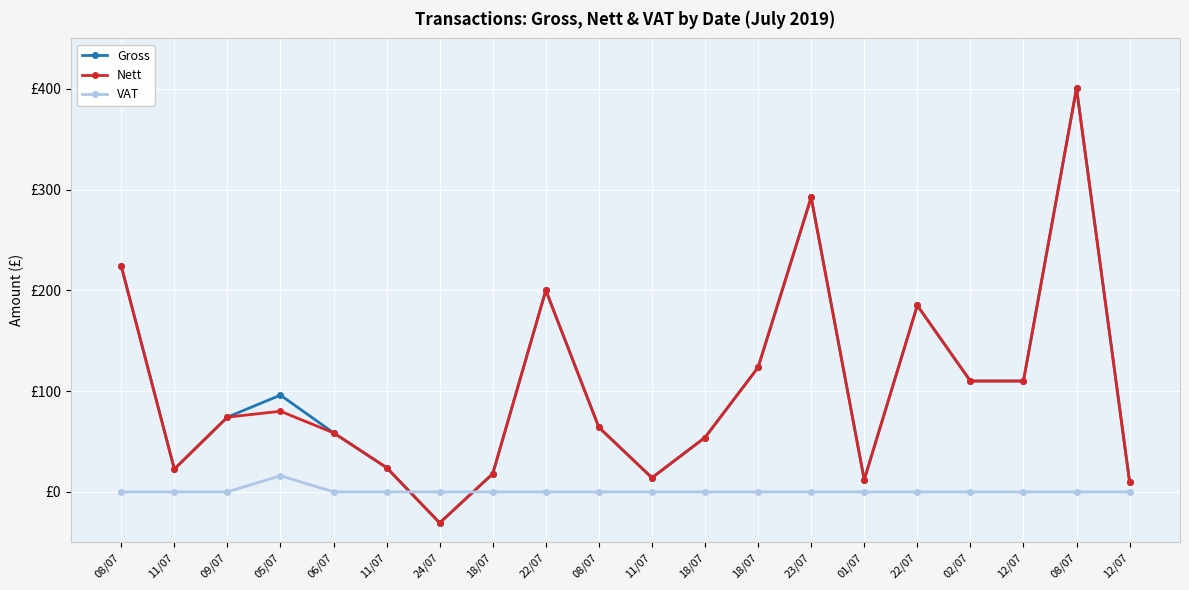

What are all the series names shown in the legend?

Gross, Nett, VAT